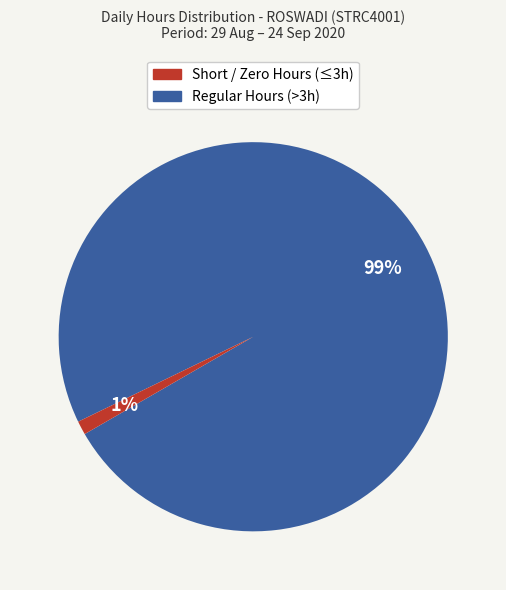

Is there any slice that represents more than half of the pie?

Yes